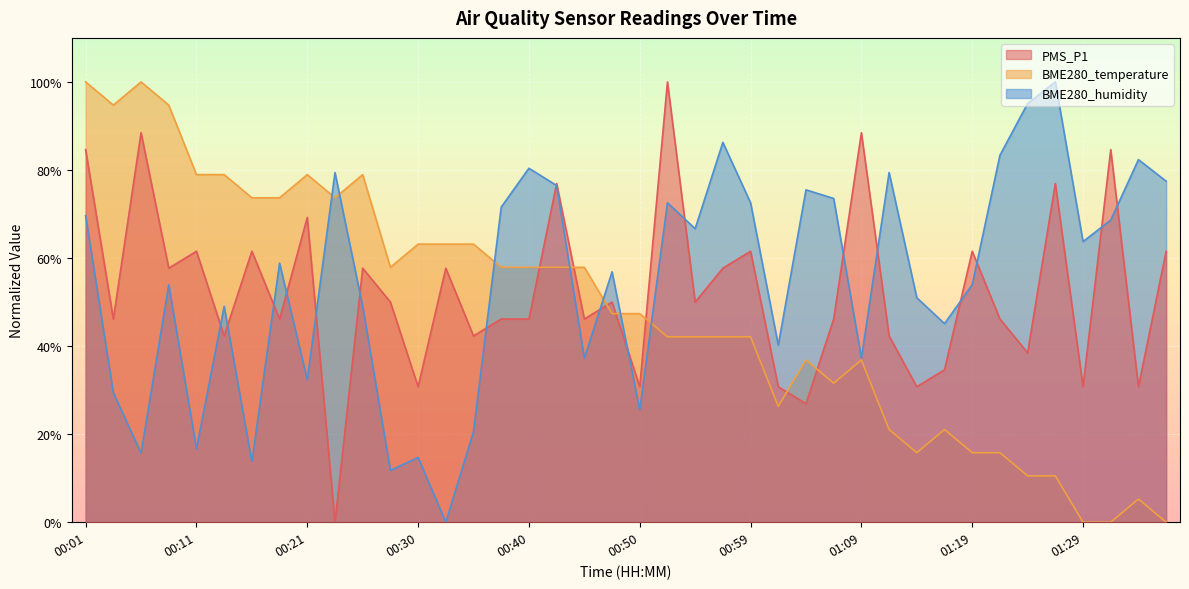

Reading left to right, transcribe all the data shown in this chart.

PMS_P1: 0.8	0.5	0.9	0.6	0.6	0.4	0.6	0.5	0.7	0.0	0.6	0.5	0.3	0.6	0.4	0.5	0.5	0.8	0.5	0.5	0.3	1.0	0.5	0.6	0.6	0.3	0.3	0.5	0.9	0.4	0.3	0.3	0.6	0.5	0.4	0.8	0.3	0.8	0.3	0.6
BME280_temperature: 1.0	0.9	1.0	0.9	0.8	0.8	0.7	0.7	0.8	0.7	0.8	0.6	0.6	0.6	0.6	0.6	0.6	0.6	0.6	0.5	0.5	0.4	0.4	0.4	0.4	0.3	0.4	0.3	0.4	0.2	0.2	0.2	0.2	0.2	0.1	0.1	0.0	0.0	0.1	0.0
BME280_humidity: 0.7	0.3	0.2	0.5	0.2	0.5	0.1	0.6	0.3	0.8	0.5	0.1	0.1	0.0	0.2	0.7	0.8	0.8	0.4	0.6	0.3	0.7	0.7	0.9	0.7	0.4	0.8	0.7	0.4	0.8	0.5	0.5	0.5	0.8	1.0	1.0	0.6	0.7	0.8	0.8